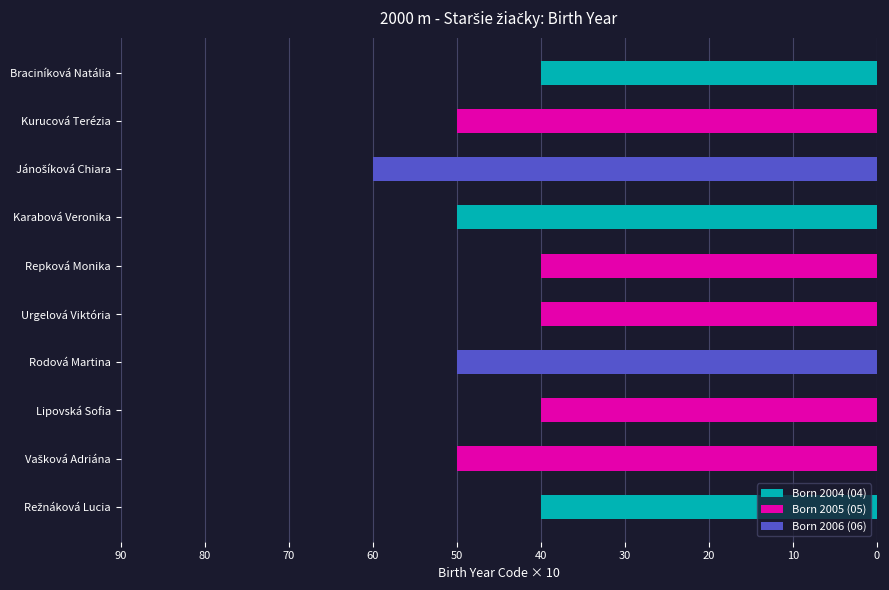

How many bars are there in total?

10